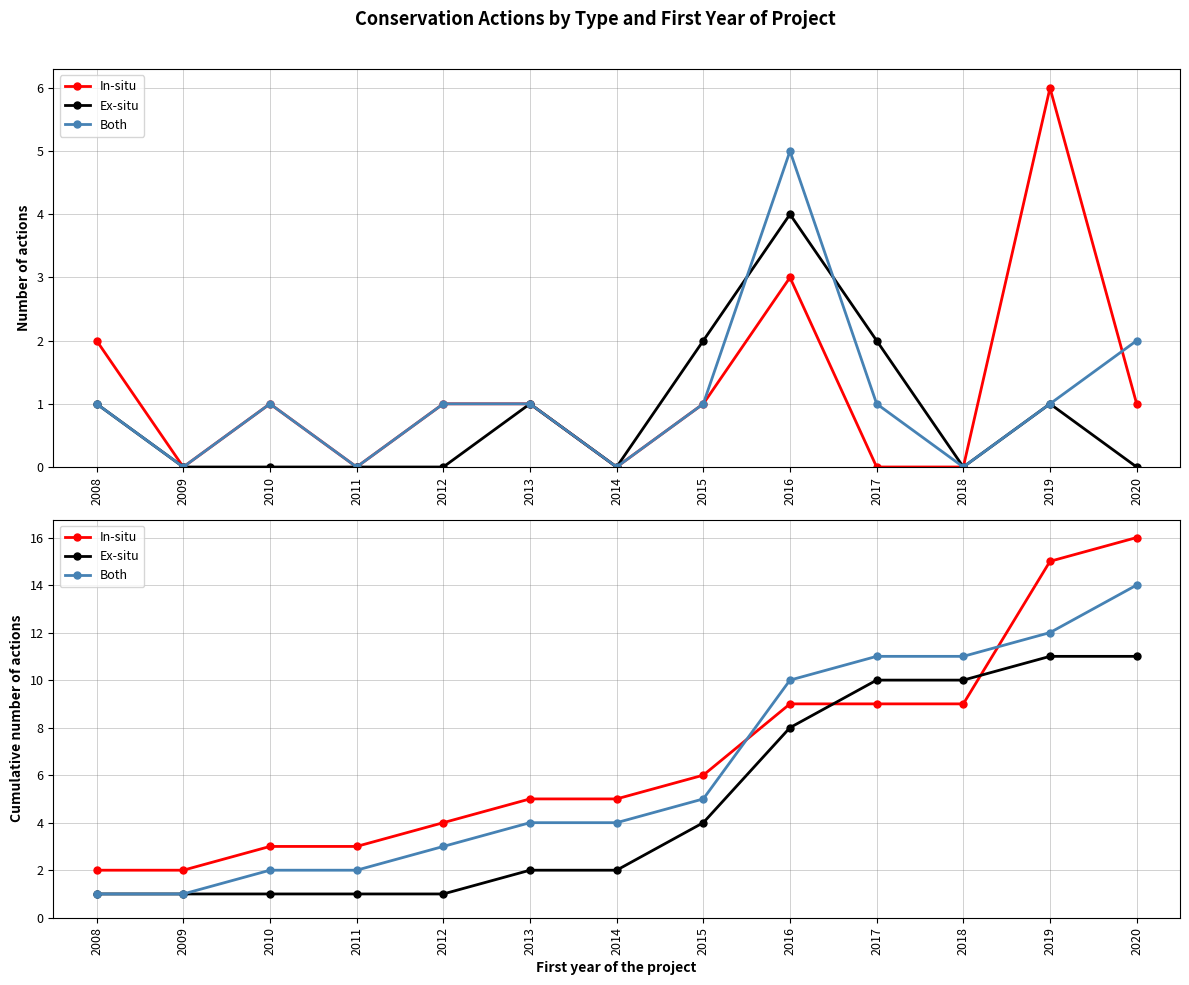

The In-situ series shows 5 at 2013. True or false?

True